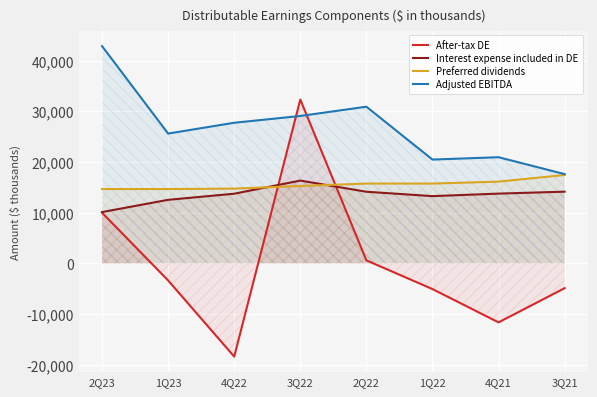

At which category is the sum across all series the highest?

3Q22